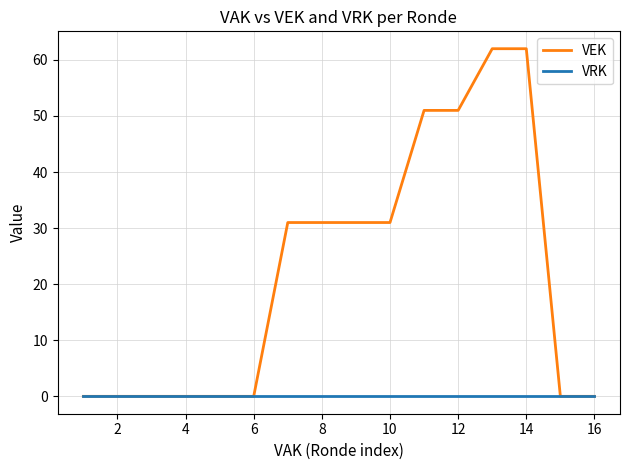

Count the VEK values in the range 0 to 51.

14